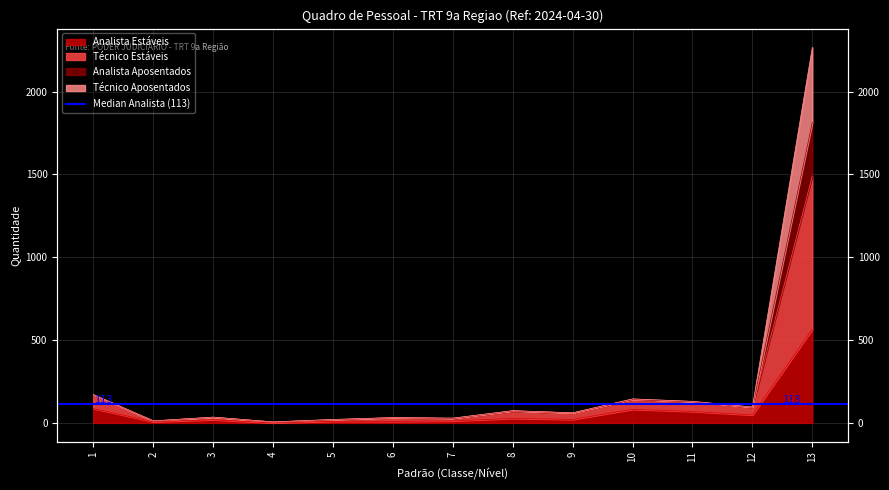

Which series has the largest total across all categories?

Técnico Estáveis